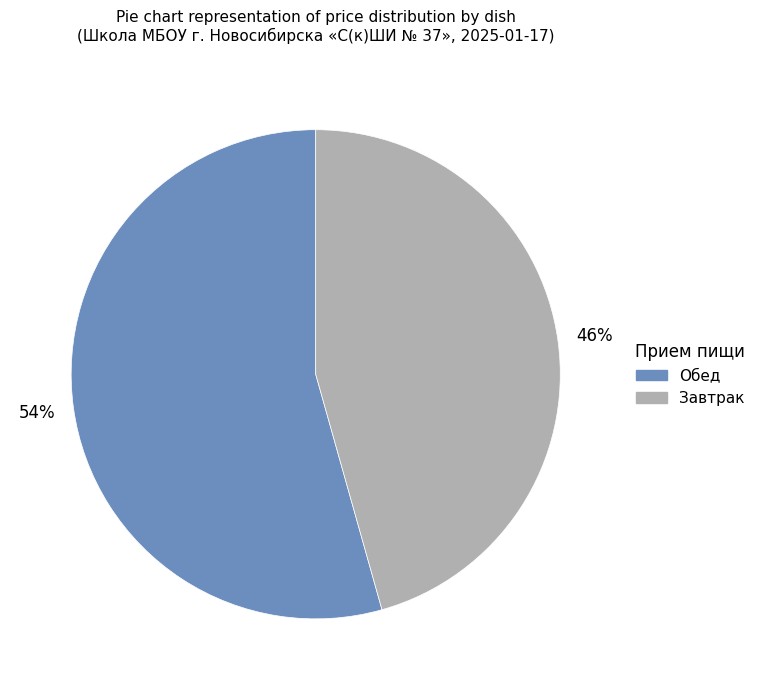

Is there any slice that represents more than half of the pie?

Yes